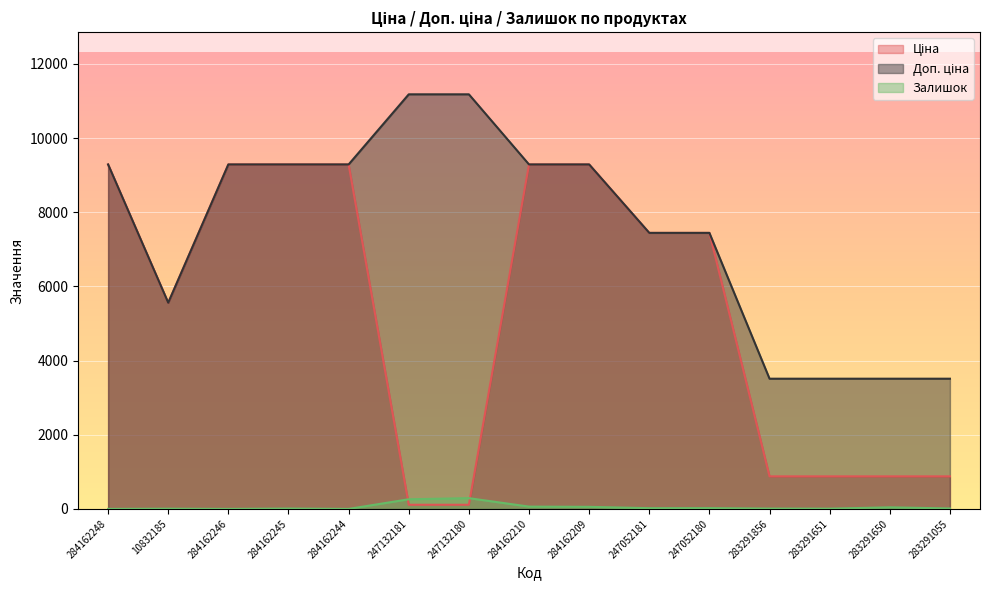

Reading left to right, list all the values displayed in this chart.

Ціна: 9290.5	5560.3	9290.5	9290.5	9290.5	111.8	111.8	9290.5	9290.5	7444.6	7444.6	878.0	878.0	878.0	878.0
Доп. ціна: 9290.5	5560.3	9290.5	9290.5	9290.5	11182.0	11182.0	9290.5	9290.5	7444.6	7444.6	3511.9	3511.9	3511.9	3511.9
Залишок: 0.0	6.0	0.0	10.0	0.0	260.0	290.0	62.0	56.0	20.0	21.0	9.0	7.0	43.0	12.0